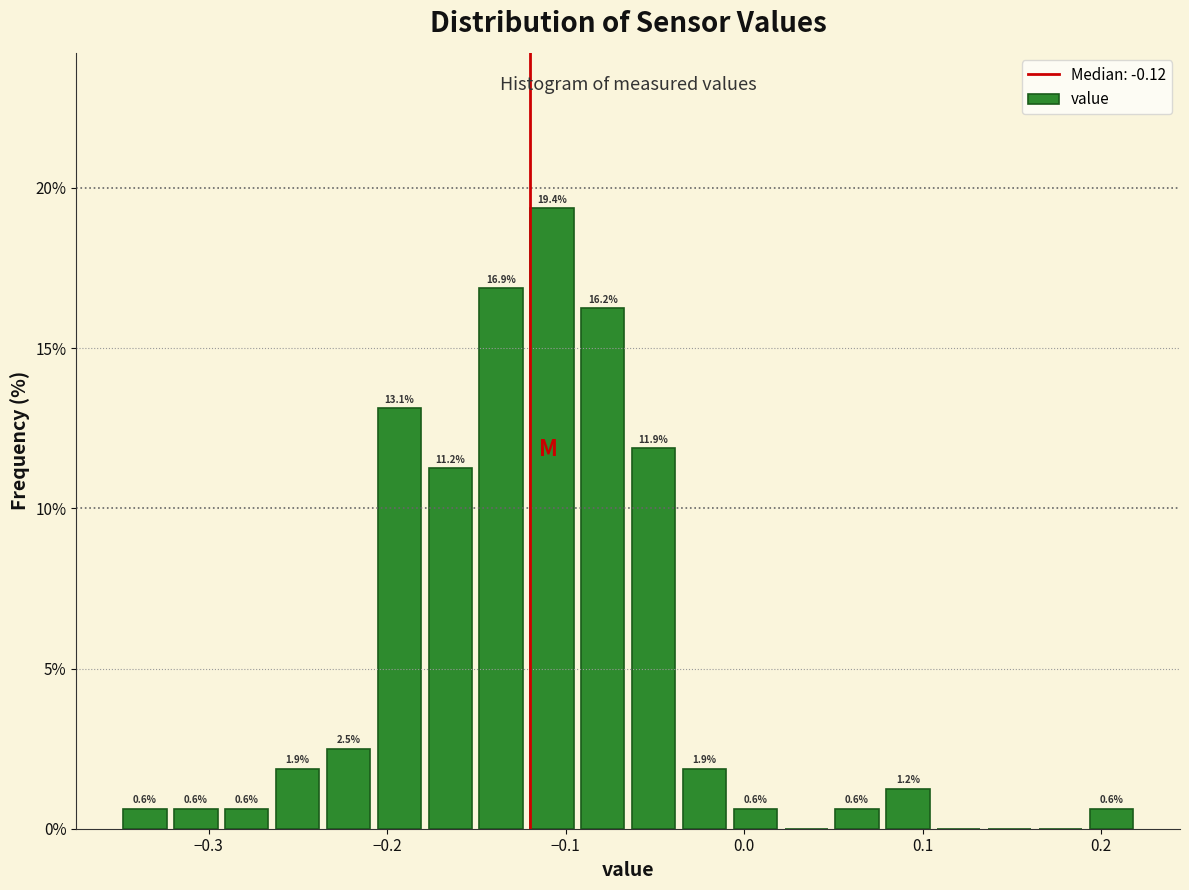

Around what value on the x-axis is the tallest bar? Give the approximate position of its centre, as read against the axis.

-0.11